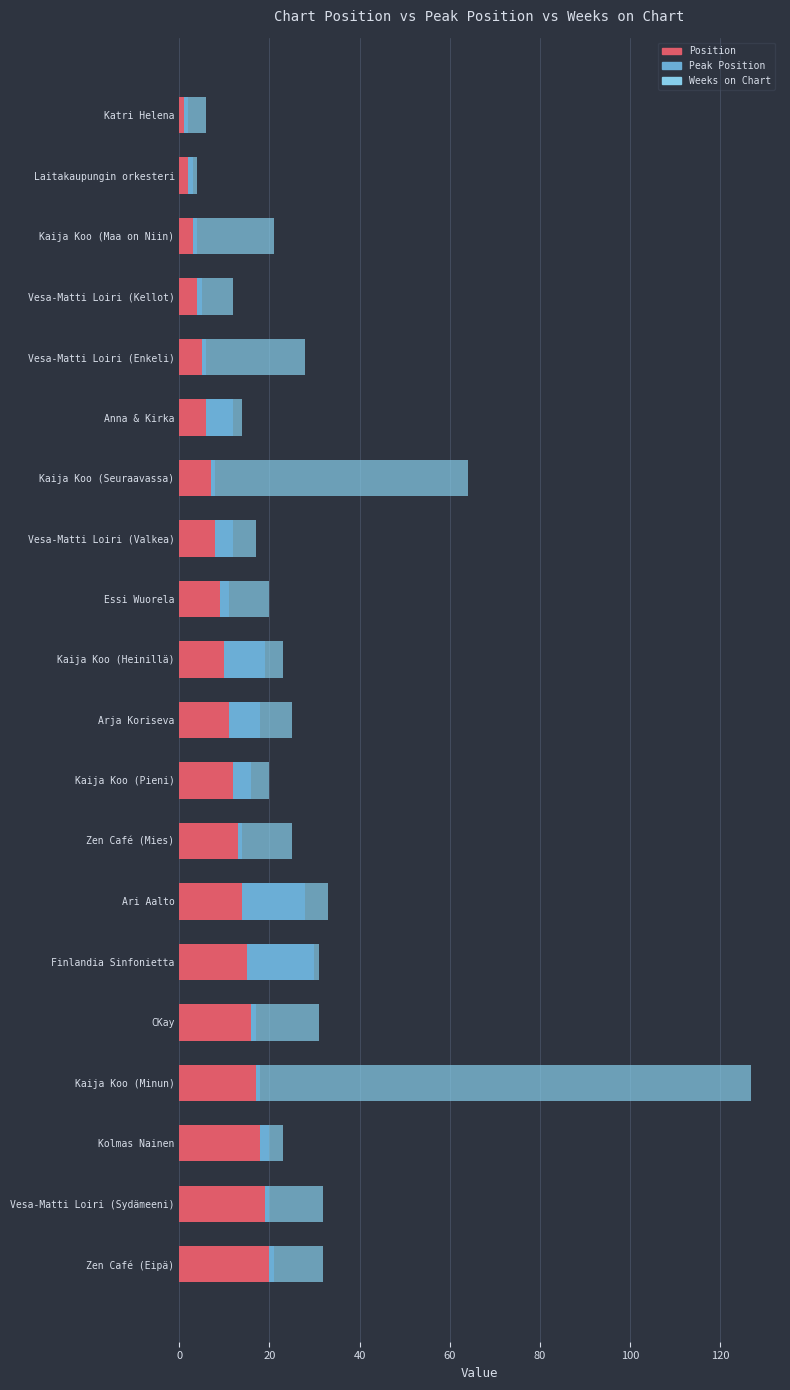

At which category is the sum across all series the highest?

Kaija Koo (Minun)